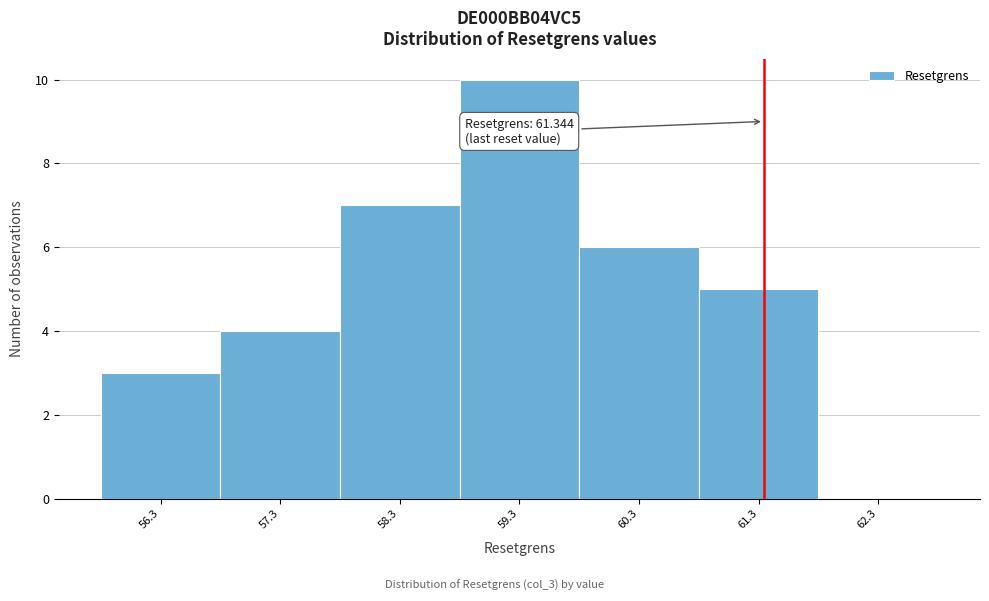

Which range on the x-axis has the tallest bar?

58.8 to 59.8